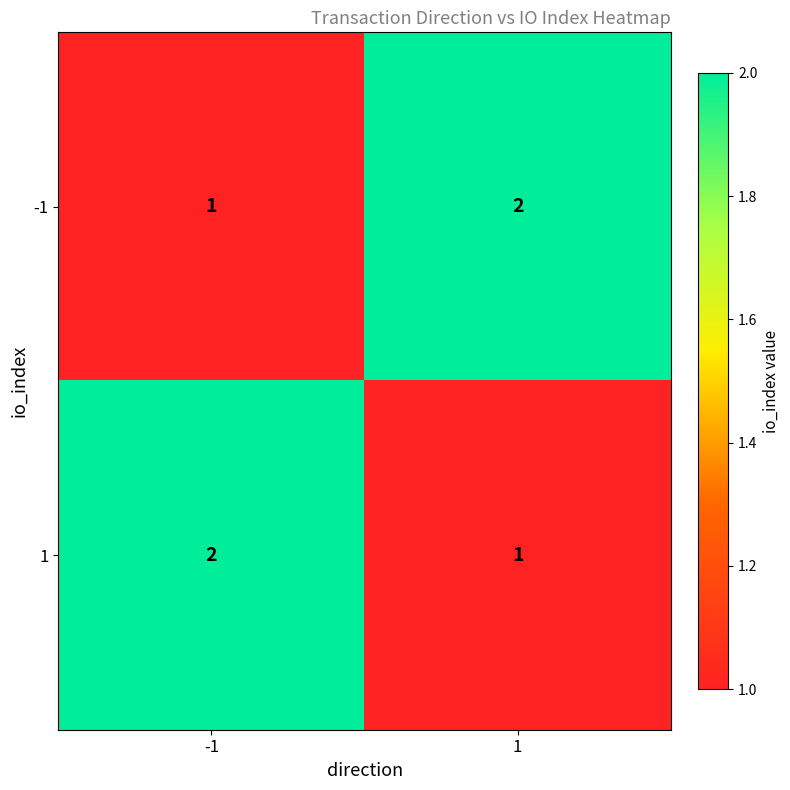

The value of -1 at 1 is 2. True or false?

True